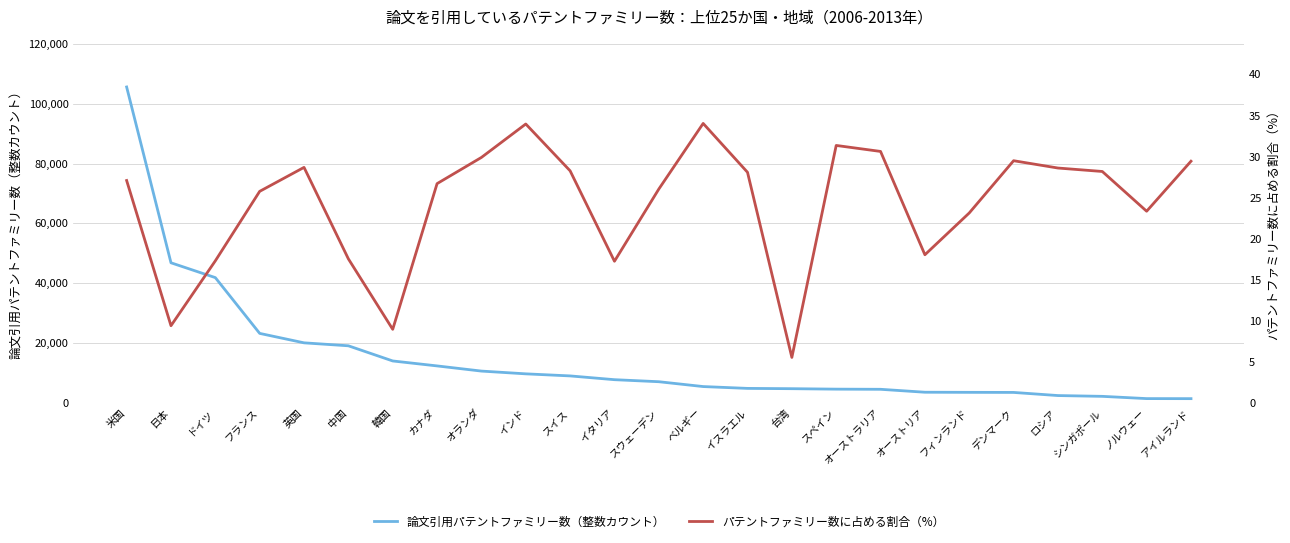

True or false: パテントファミリー数に占める割合（%） has a value of 28.1 at イスラエル.

True